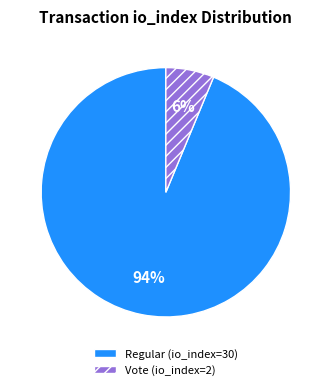

Which category has the smallest portion of the pie?

Vote (io_index=2)